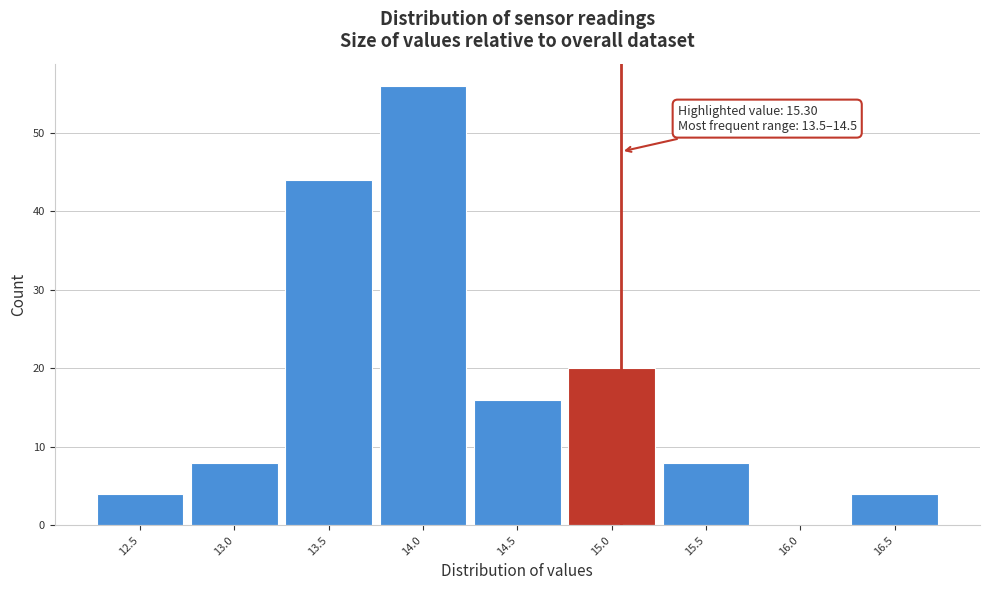

Reading right to left, what are all the values shown in this chart?

16.5=4	16.0=0	15.5=8	15.0=20	14.5=16	14.0=56	13.5=44	13.0=8	12.5=4